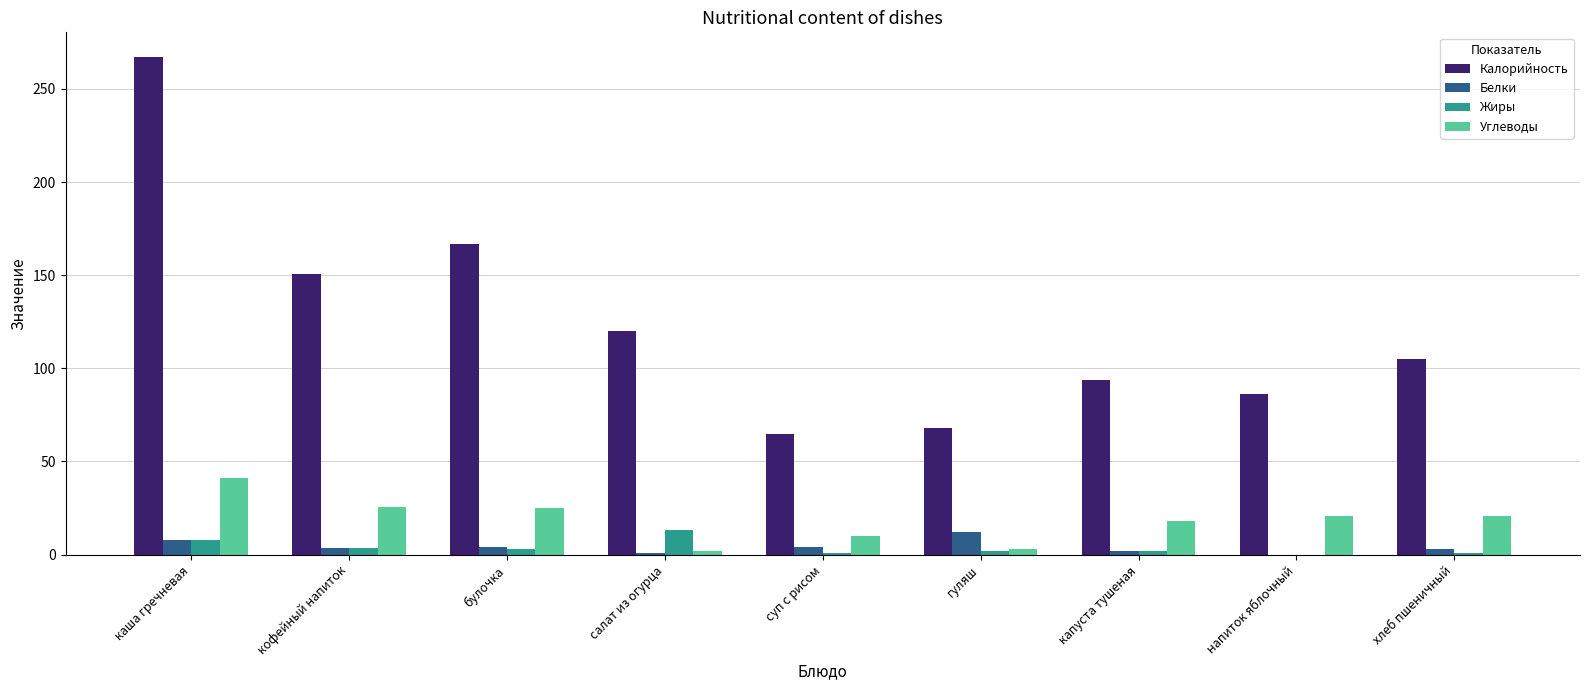

What is the sum of all Белки values?

37.8